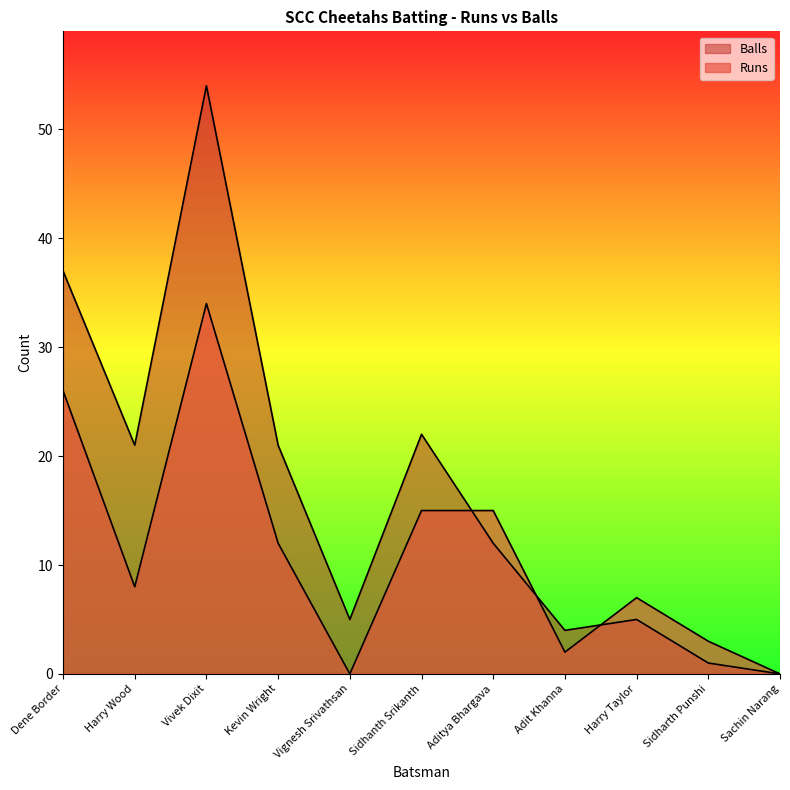

How many interior local peaks does the Runs series have?

2